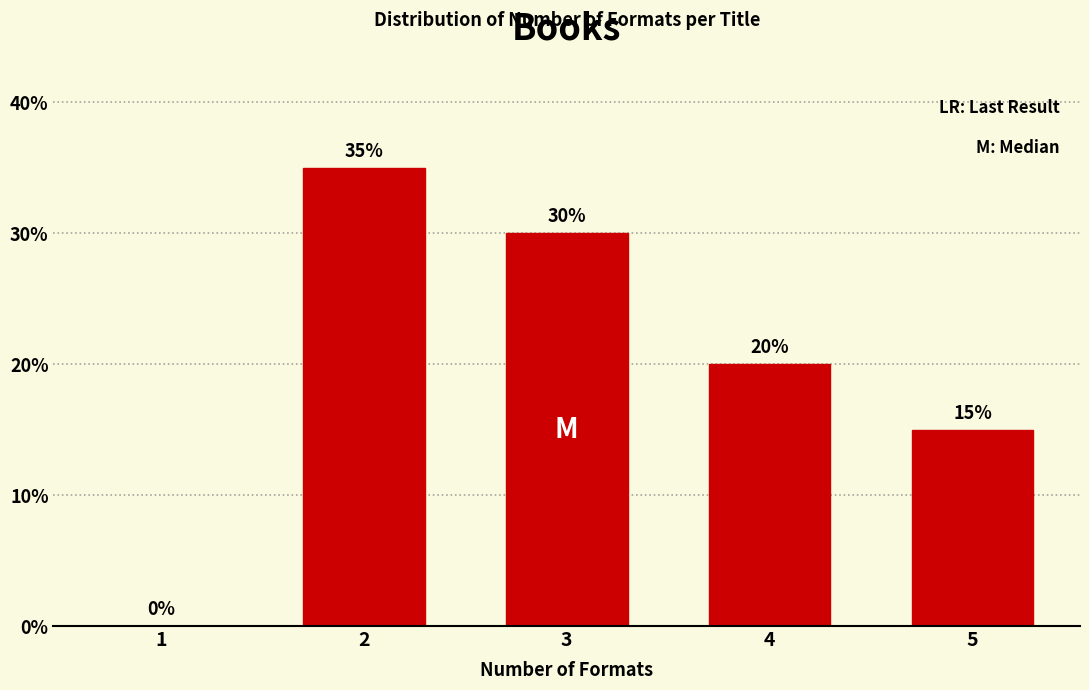

Reading right to left, extract all data points from this chart.

5=15	4=20	3=30	2=35	1=0